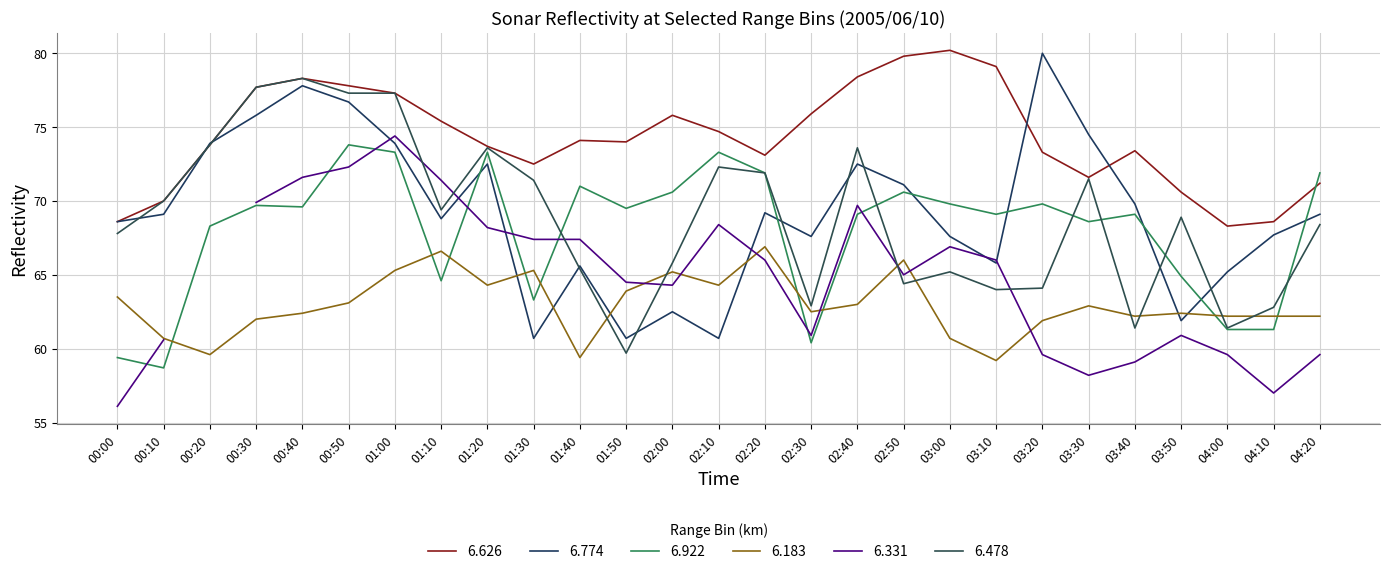

What position from the left is 02:50?

18